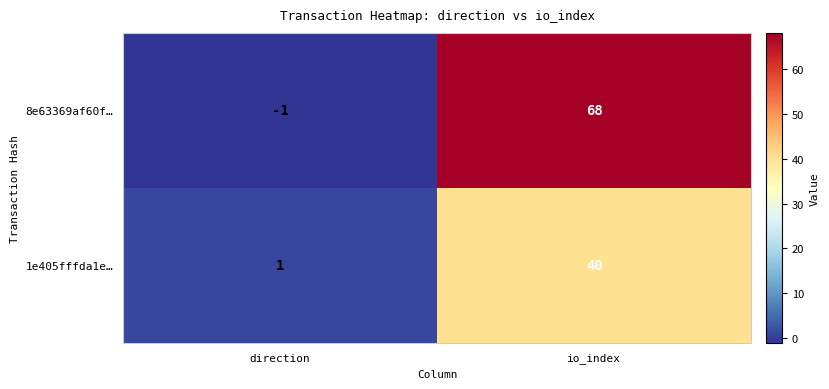

Reading left to right, extract all data points from this chart.

8e63369af60f…: direction=-1	io_index=68
1e405fffda1e…: direction=1	io_index=40